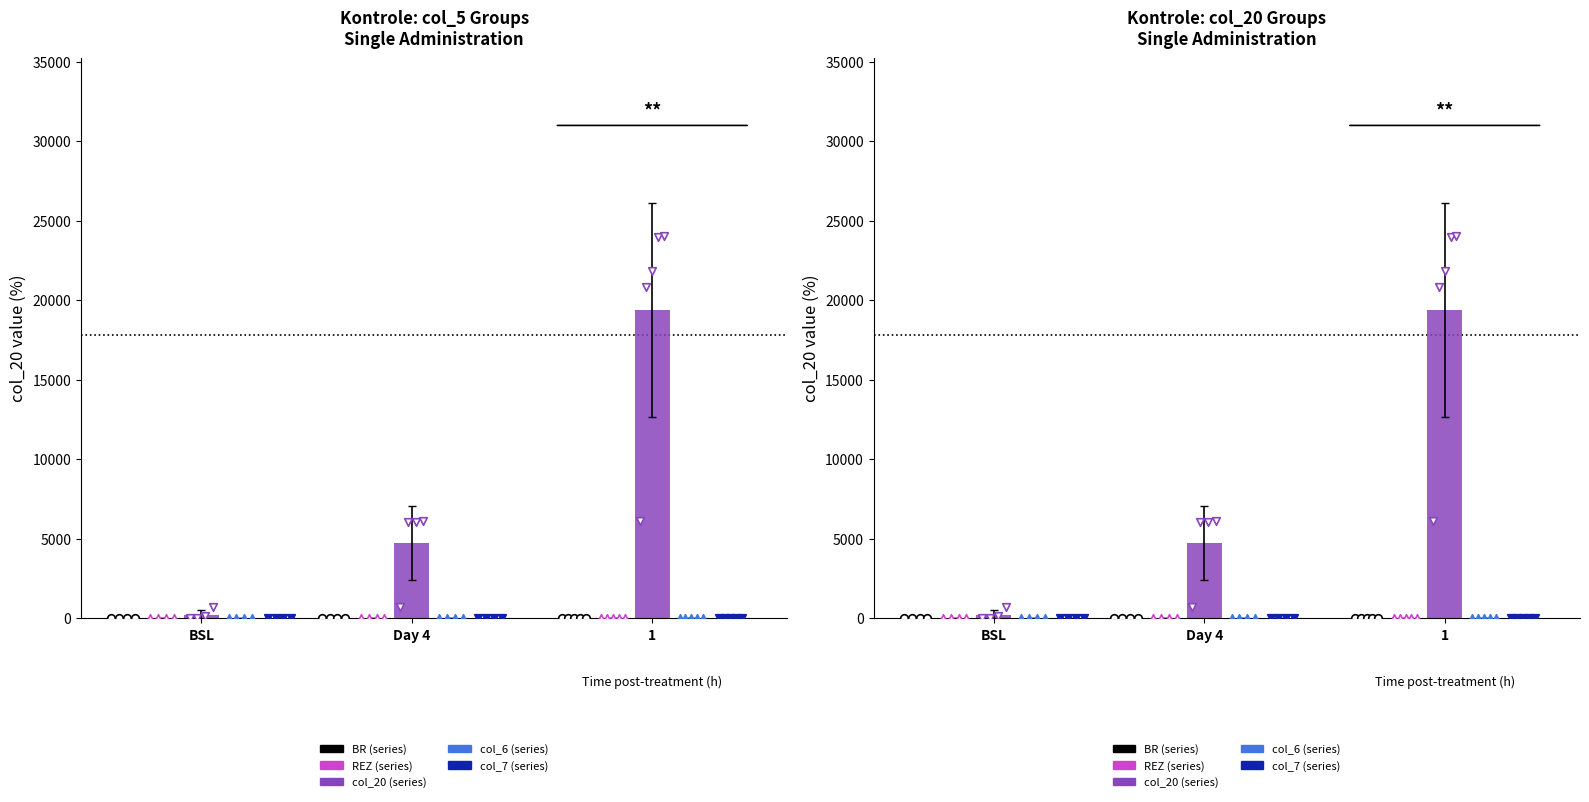

Which series reaches the minimum Y coordinate?

REZ (series)